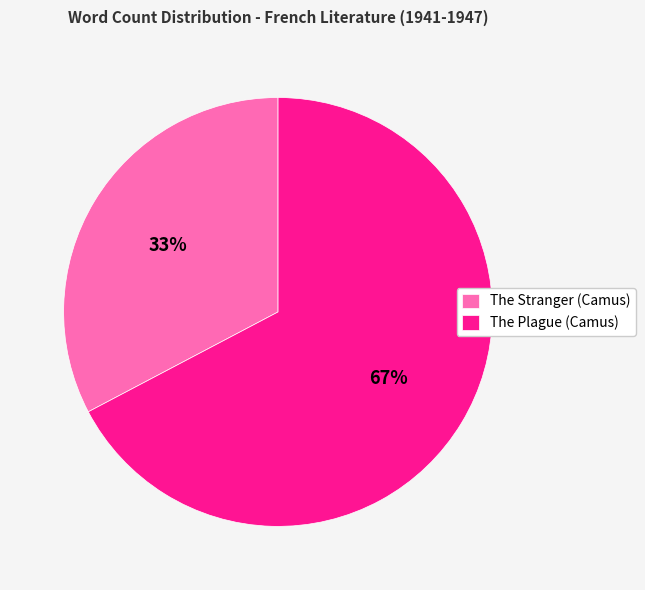

True or false: The Plague (Camus) accounts for 74% of the total.

False